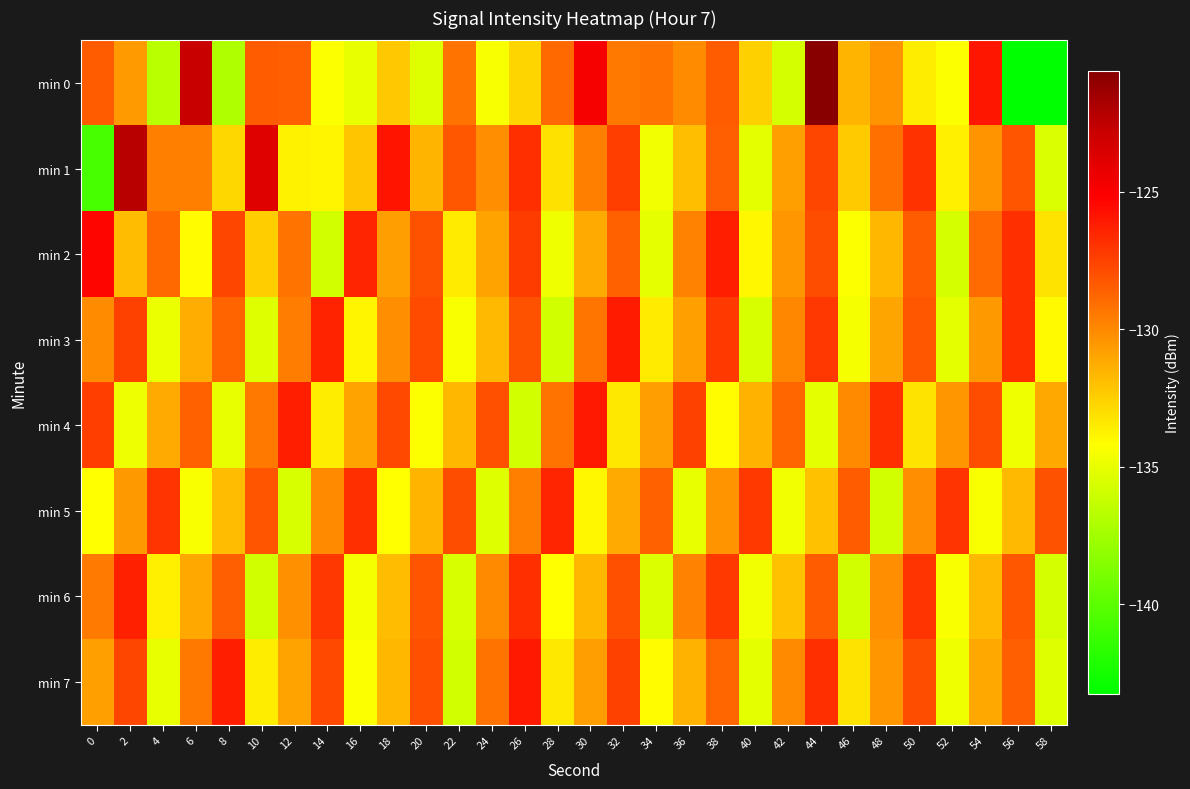

What is the maximum value shown in the chart?

-120.6